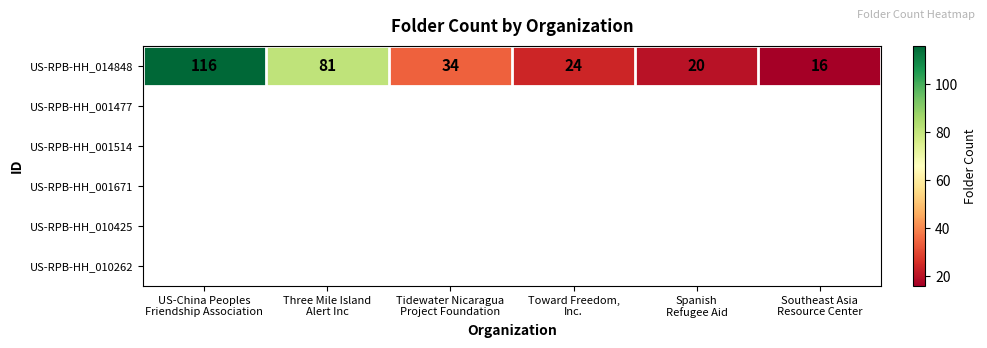

Approximately how many times larger is the value at US-China Peoples
Friendship Association compared to Tidewater Nicaragua
Project Foundation?

3.4